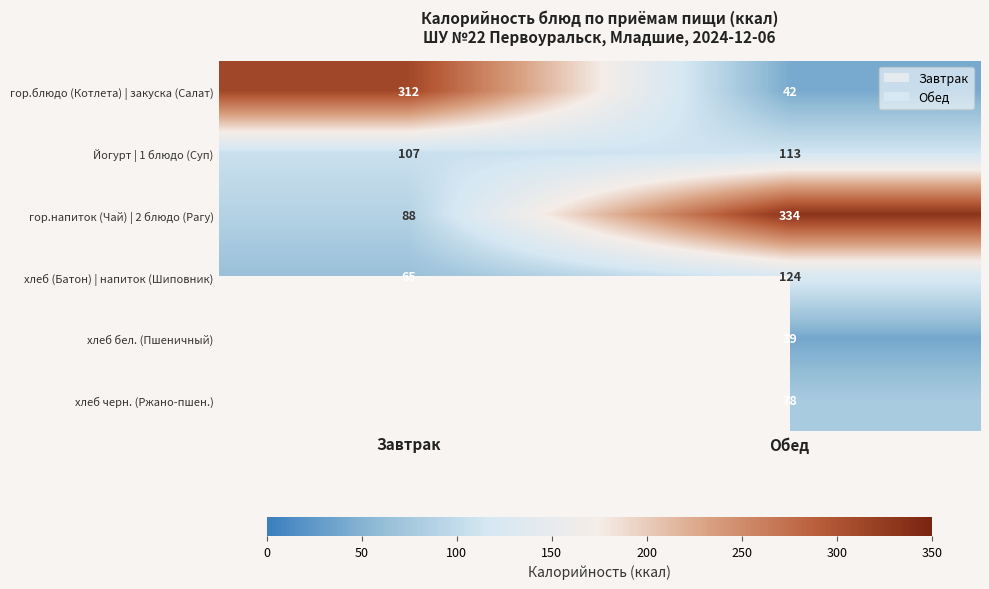

Count the Йогурт | 1 блюдо (Суп) values in the range 107 to 113.

2